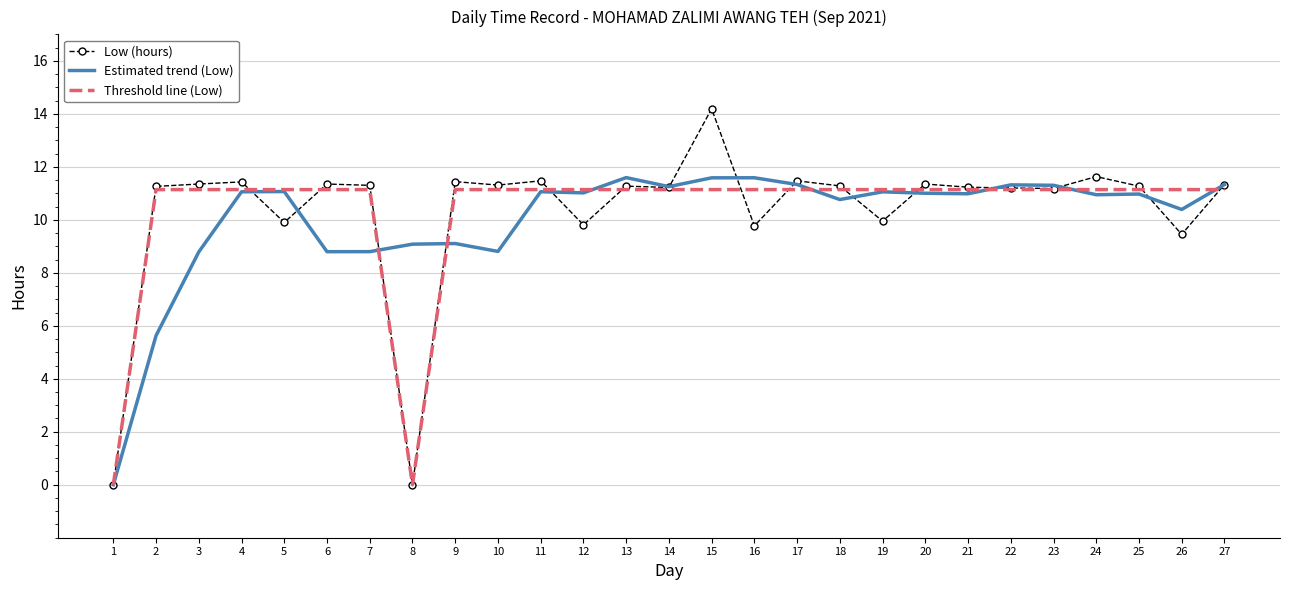

What is the difference between the highest and lowest values at 2?

5.6